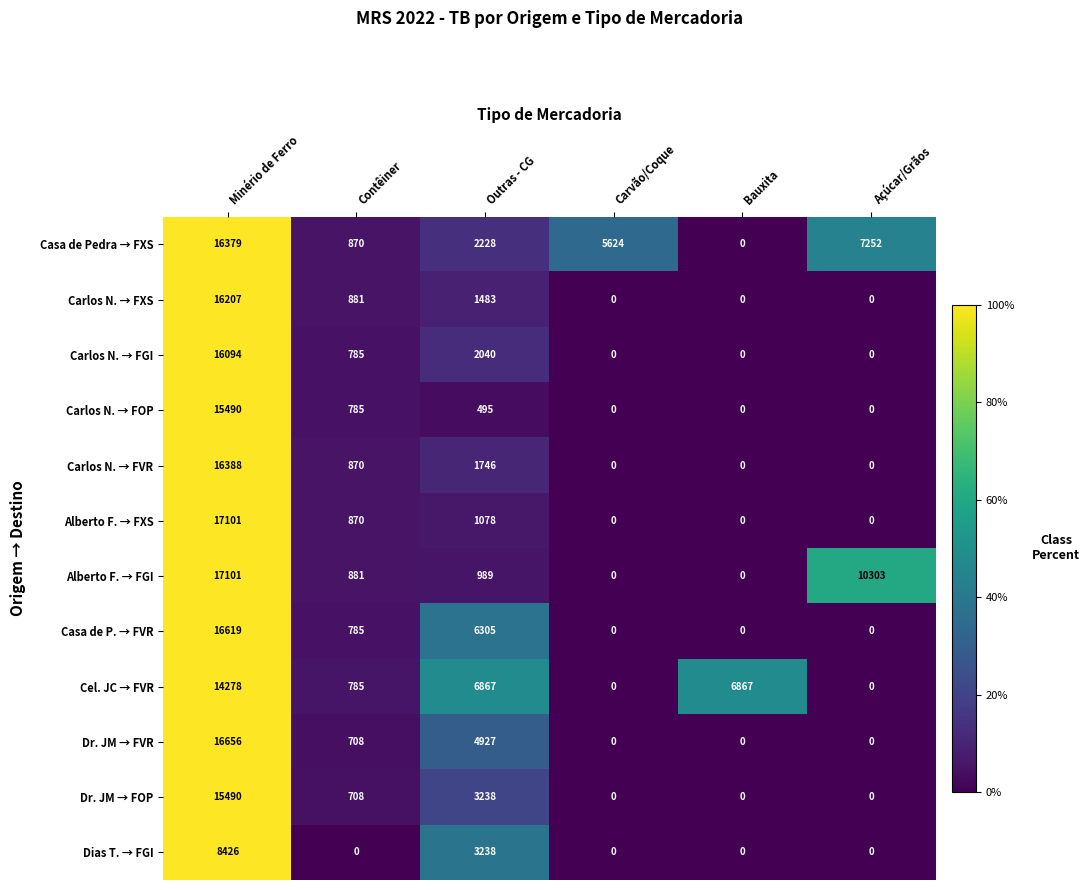

How many values in Carlos N. → FXS are above zero?

3